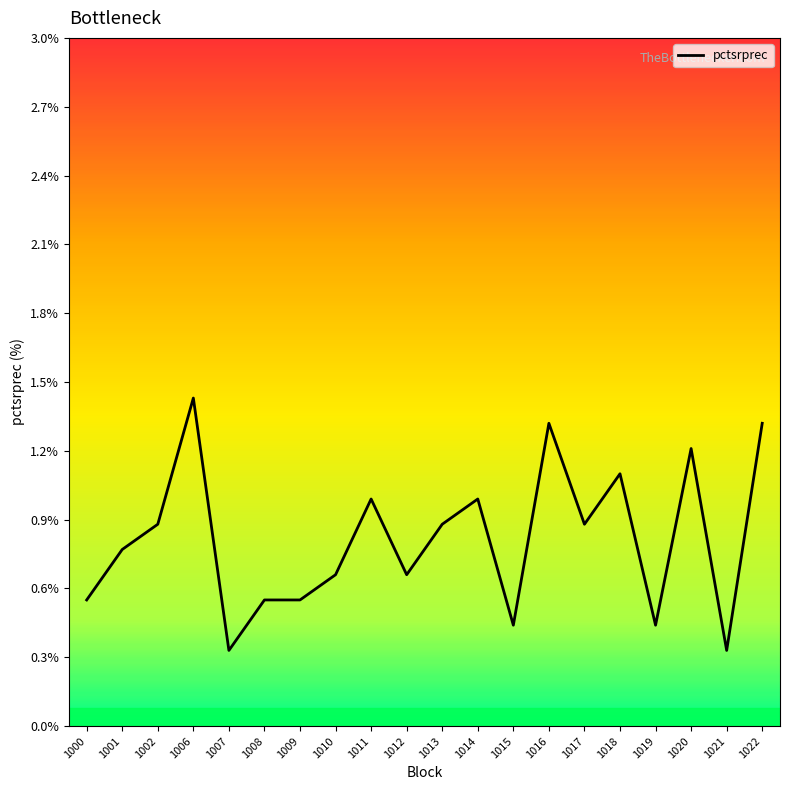

Which category has the highest value across all series?

1006